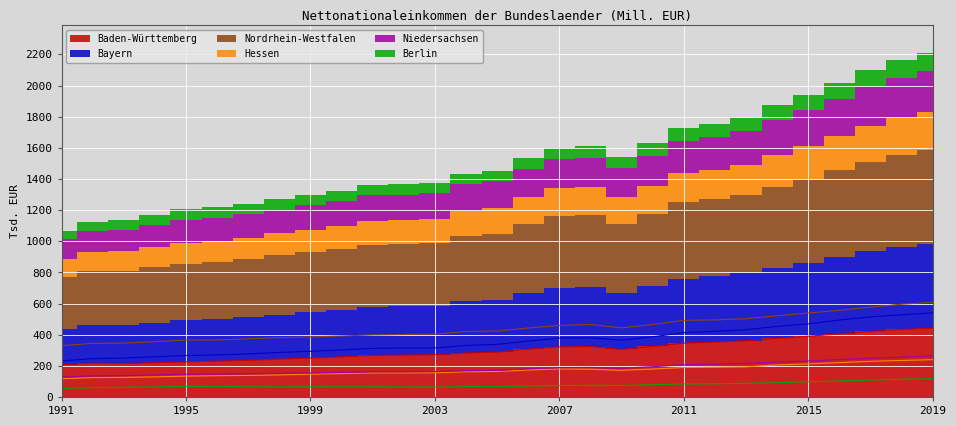

What is the sum of the Niedersachsen values at 1999 and 2018?

410300